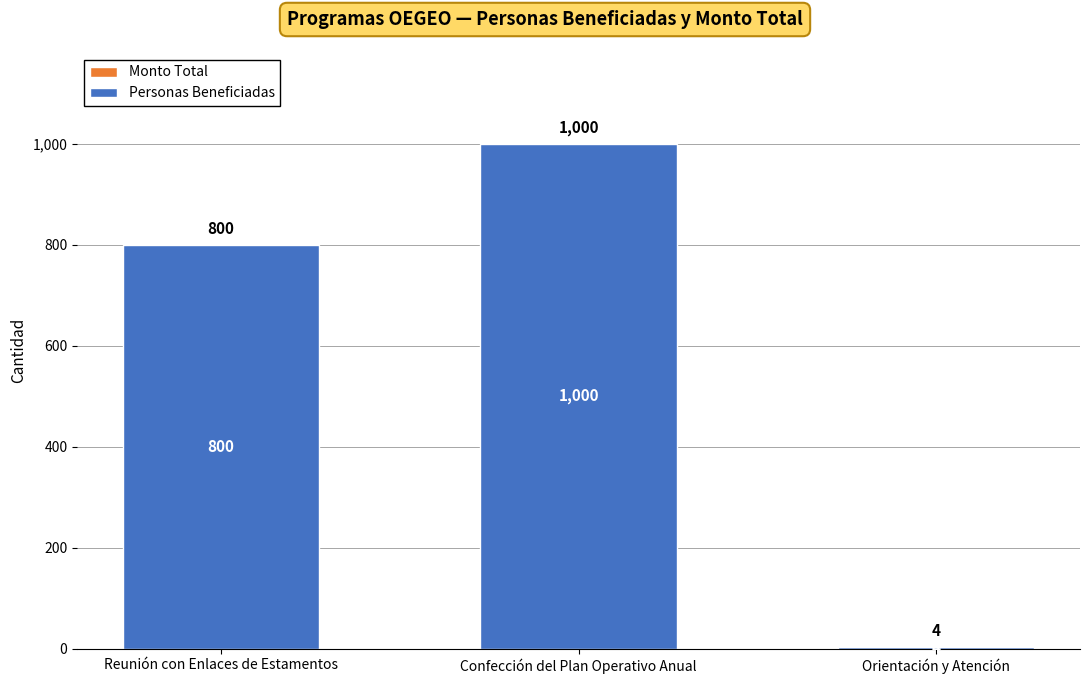

Rank the categories by value from highest to lowest.

Confección del Plan Operativo Anual, Reunión con Enlaces de Estamentos, Orientación y Atención